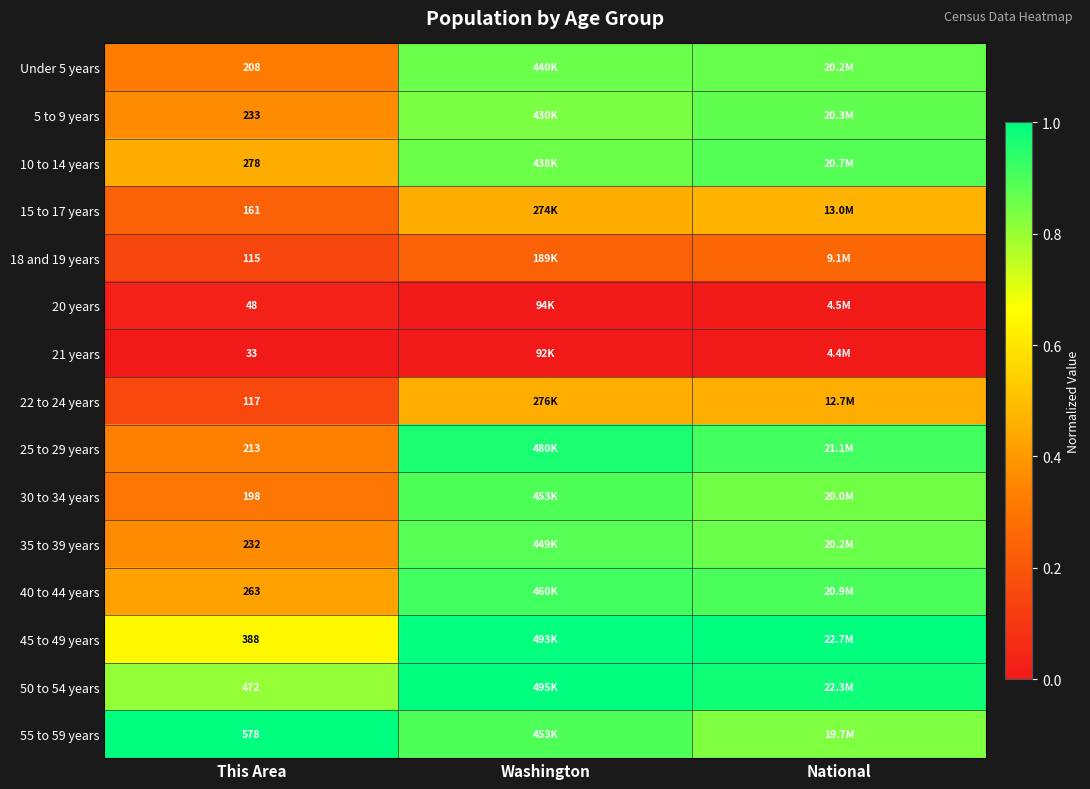

Where is 40 to 44 years nearest to the value 0?

This Area